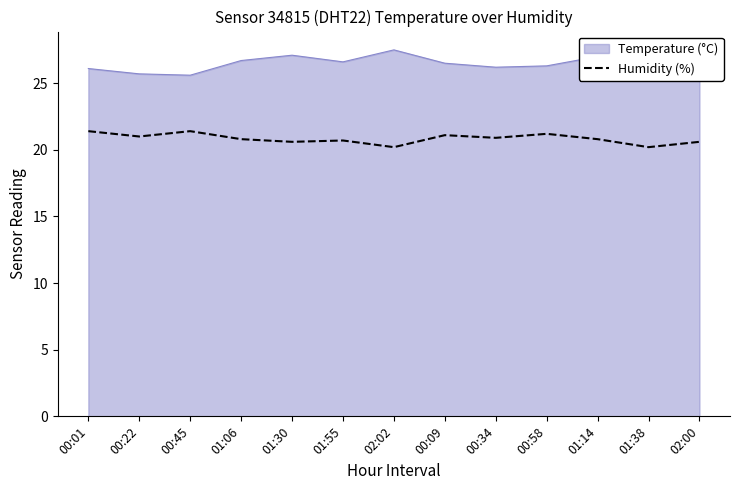

Rank the series by their average value, from highest to lowest.

Temperature (°C), Humidity (%)